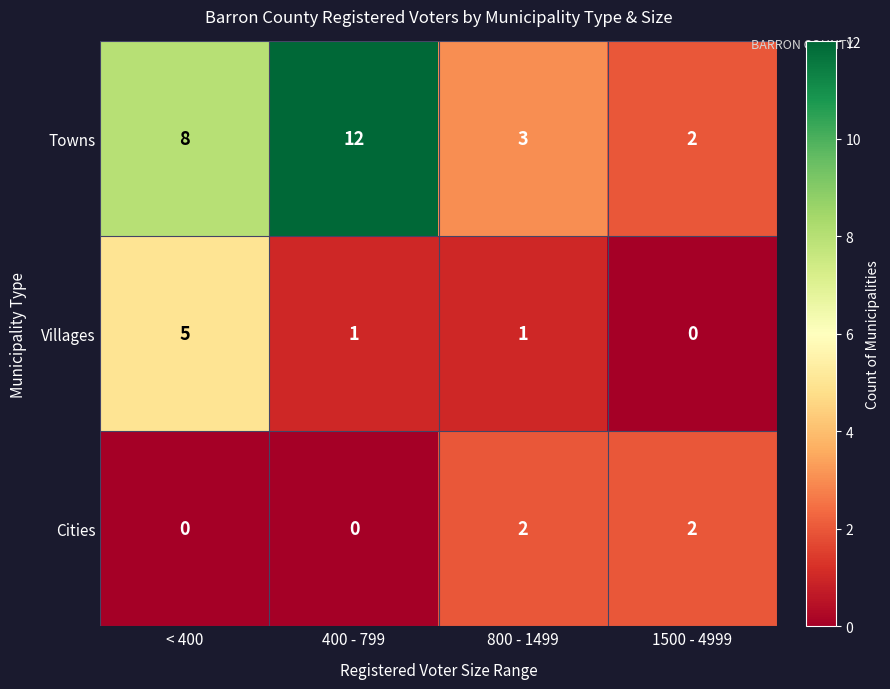

What is the maximum value for Towns?

12